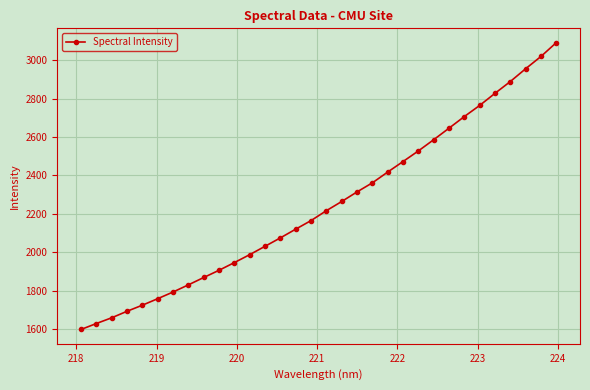

What is the smallest value displayed?

1597.7